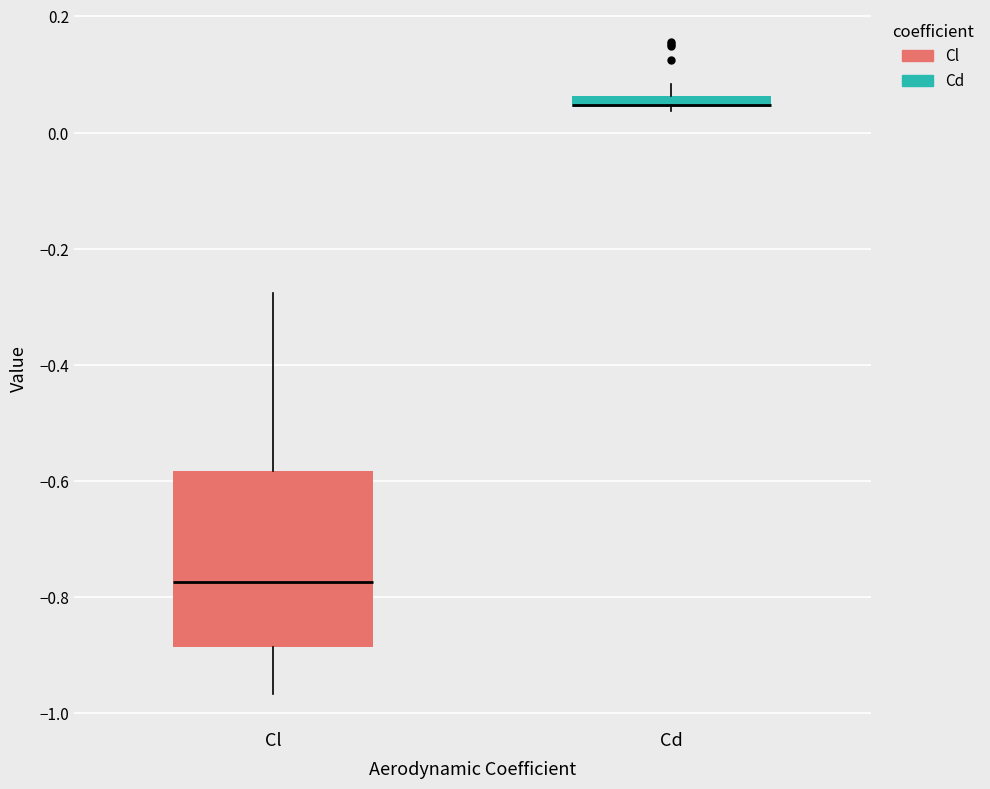

Which box is the tallest, from its lower edge to its upper edge?

Cl